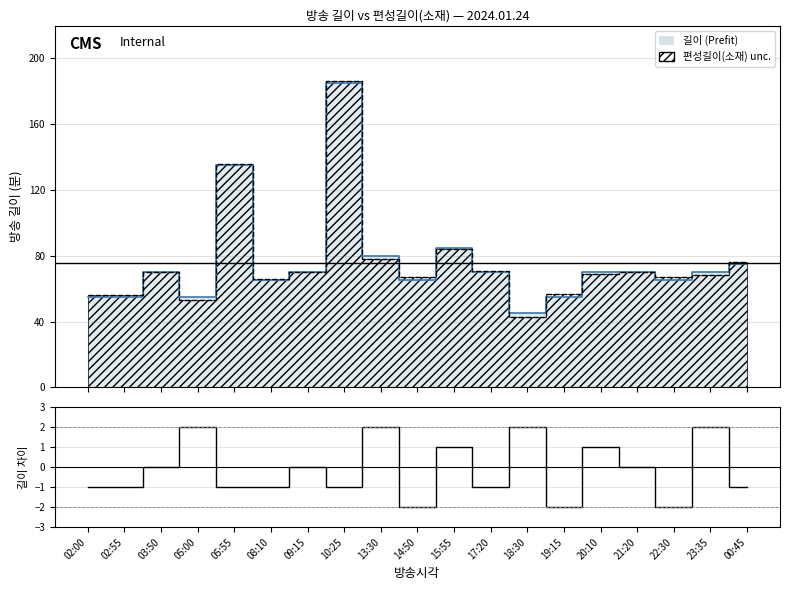

What is the difference between the maximum and minimum values?

4